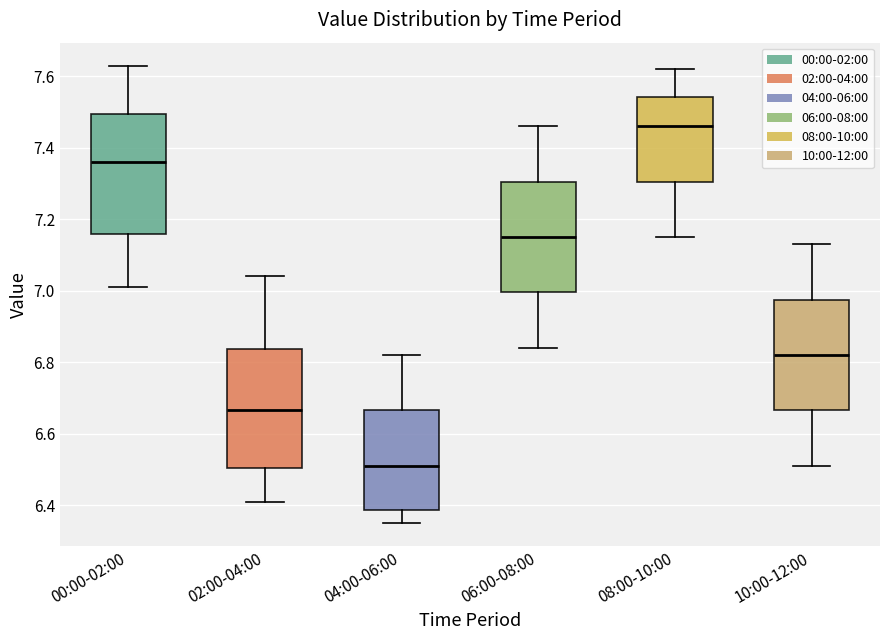

Reading left to right, transcribe this box plot: for each box, give where its median line is, the range the box spans, and where its two whiskers end, as read against the y-axis. The values are not printed on the chart, so give them approximately, as read against the axis.

00:00-02:00: median 7.36, box 7.16 to 7.50, whiskers 7.02 to 7.64
02:00-04:00: median 6.66, box 6.50 to 6.84, whiskers 6.42 to 7.04
04:00-06:00: median 6.52, box 6.38 to 6.66, whiskers 6.36 to 6.82
06:00-08:00: median 7.16, box 7.00 to 7.30, whiskers 6.84 to 7.46
08:00-10:00: median 7.46, box 7.30 to 7.54, whiskers 7.16 to 7.62
10:00-12:00: median 6.82, box 6.66 to 6.98, whiskers 6.52 to 7.14